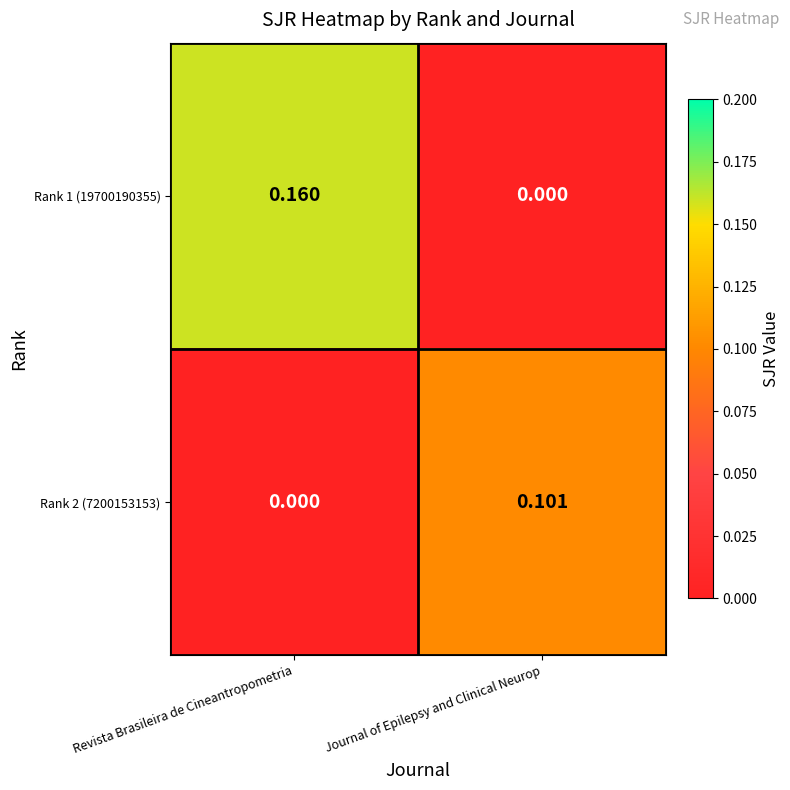

At which label is Rank 2 (7200153153) closest to 0?

Revista Brasileira de Cineantropometria